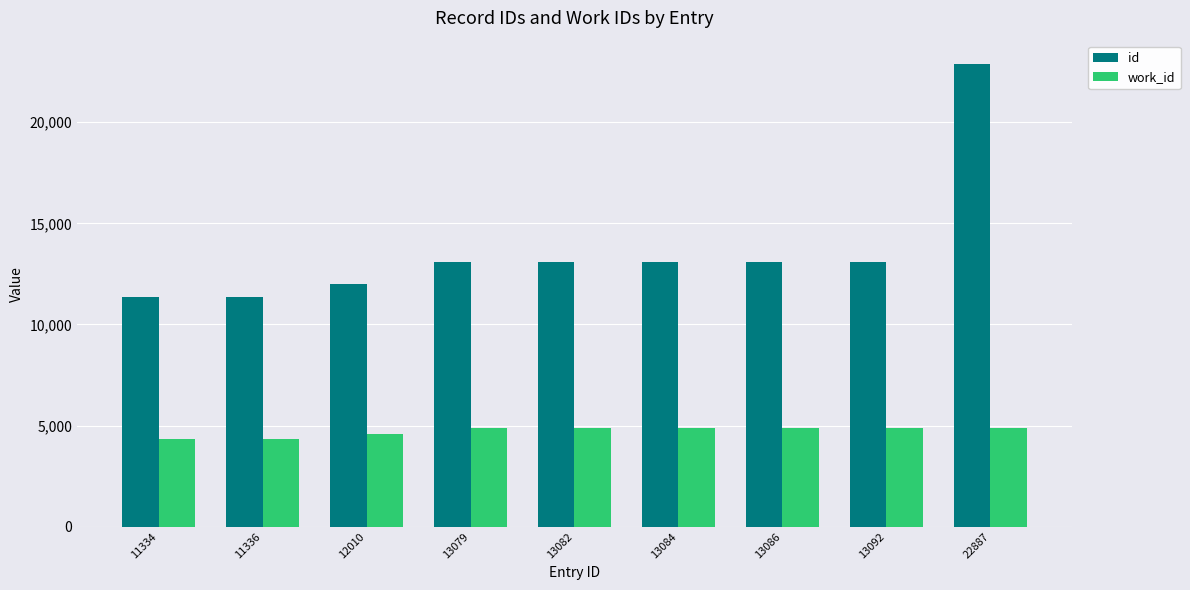

Which series has the largest range (max minus min)?

id